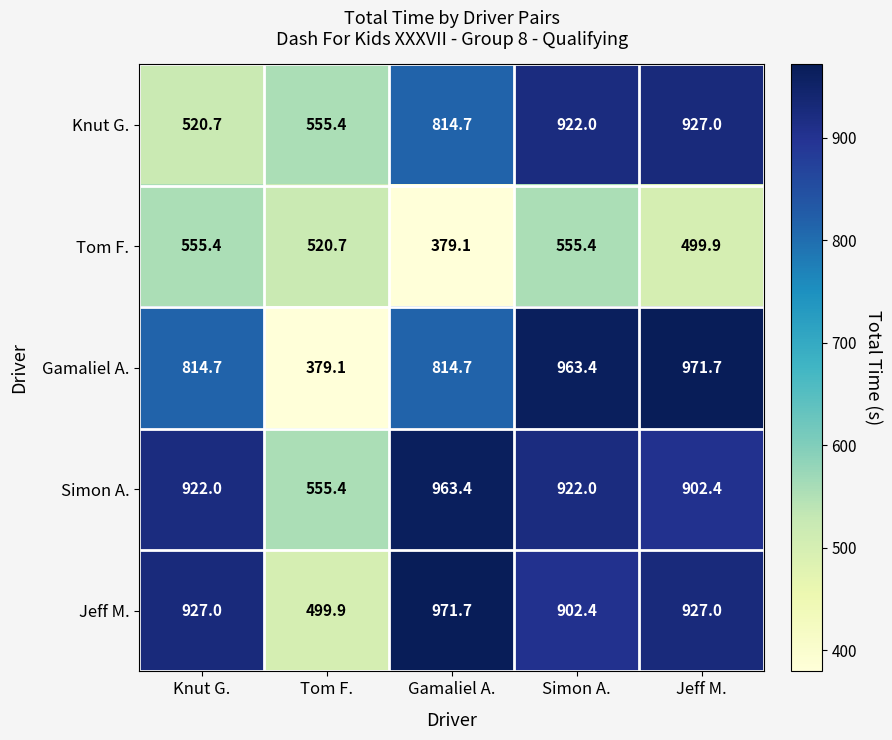

Which series changed the most between Knut G. and Tom F.?

Gamaliel A.